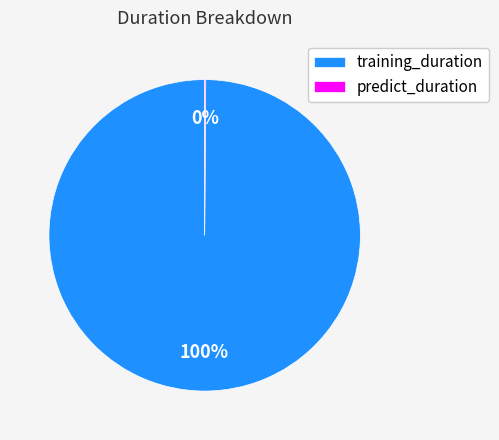

To the nearest percent, what is the average slice percentage?

50%